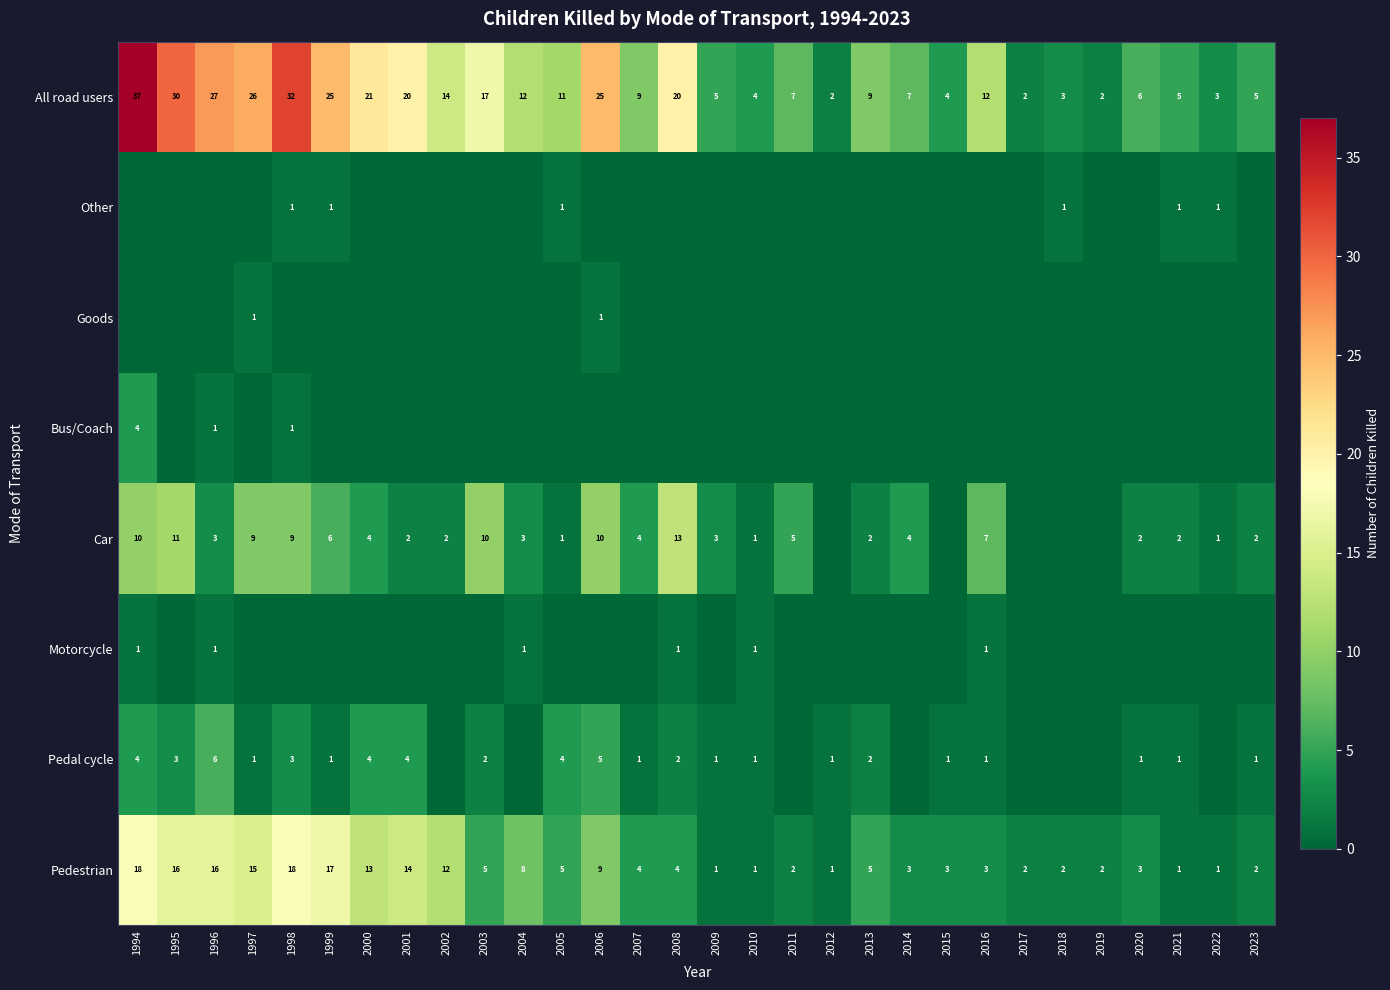

What is the approximate value of All road users at 2016?

12